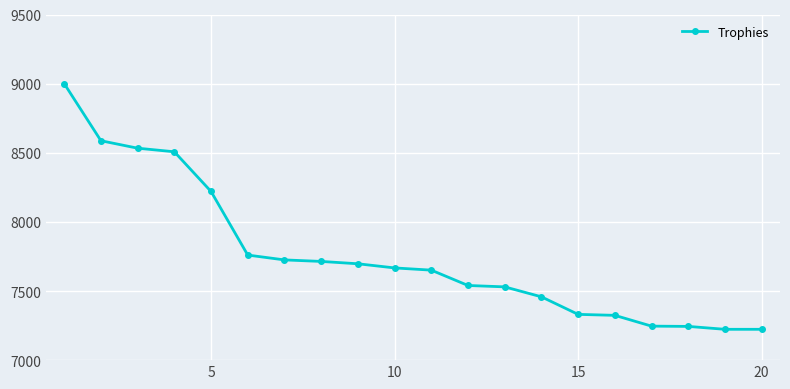

What is the greatest value displayed?

9000